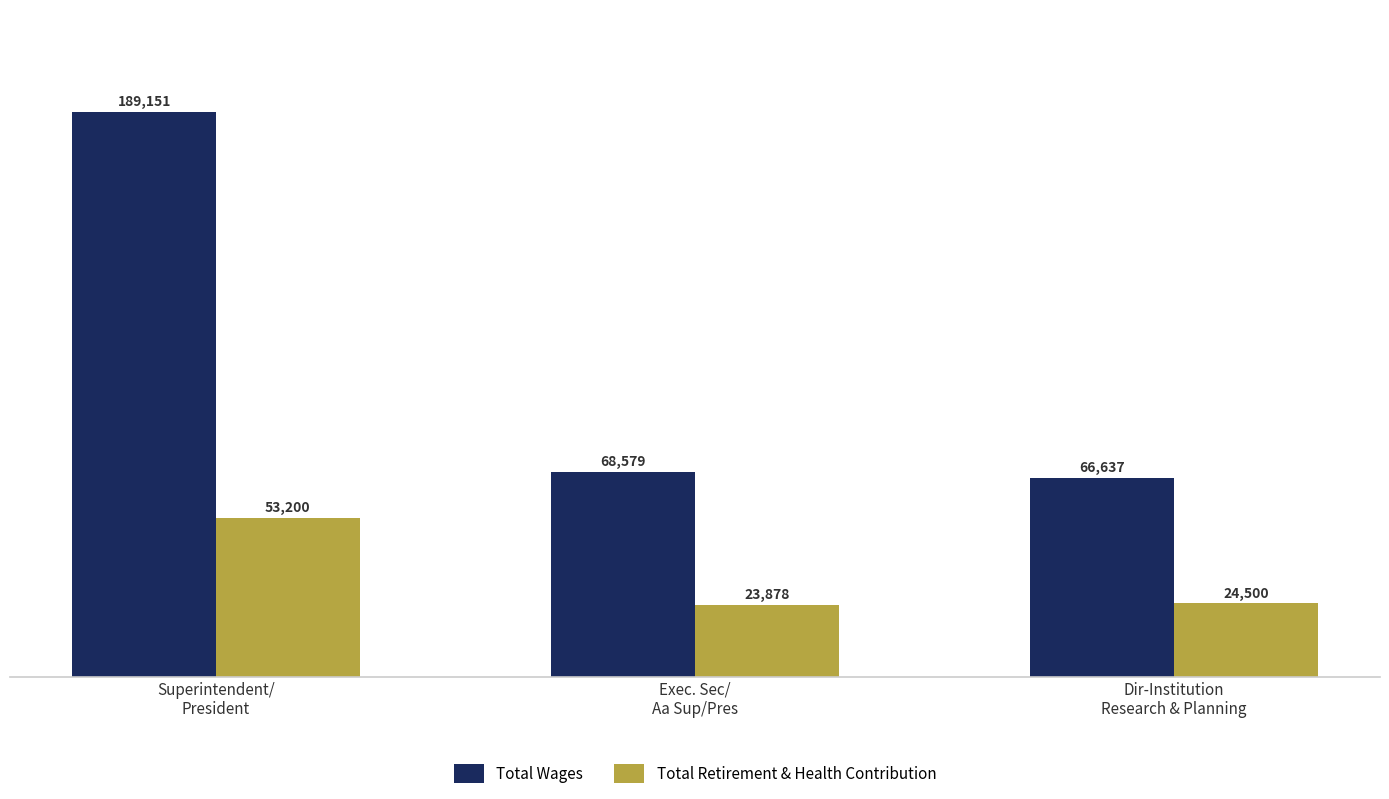

Rank the series at Dir-Institution
Research & Planning from lowest to highest value.

Total Retirement & Health Contribution, Total Wages